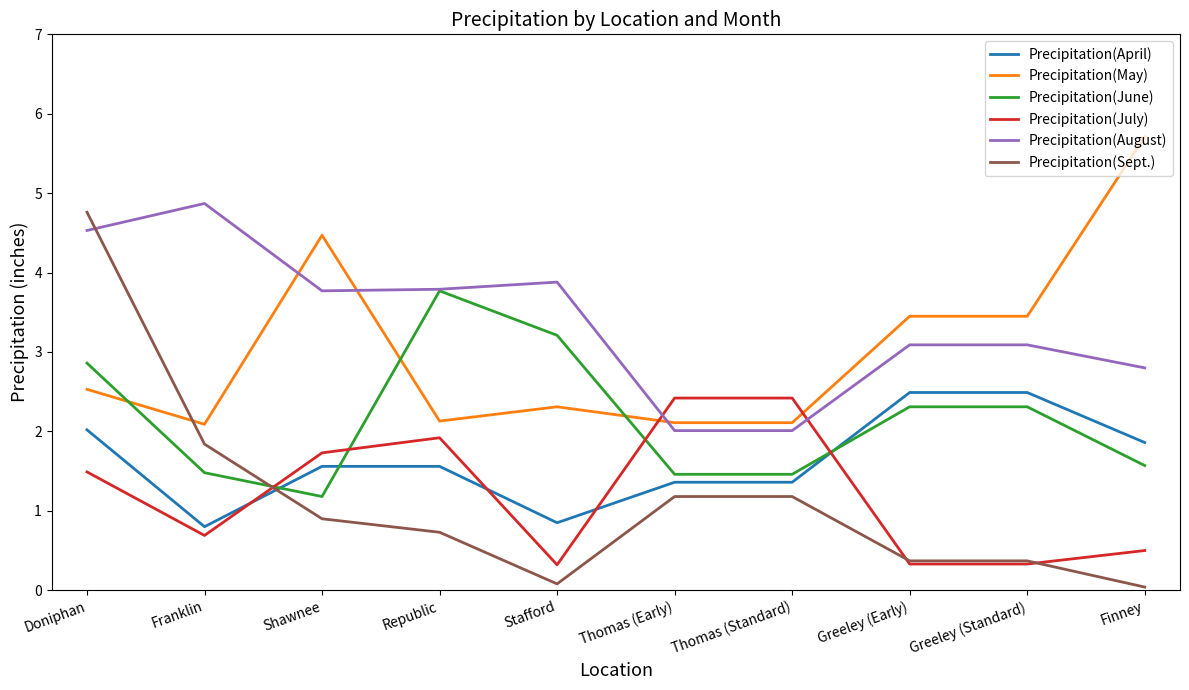

How many categories are shown in the chart?

10